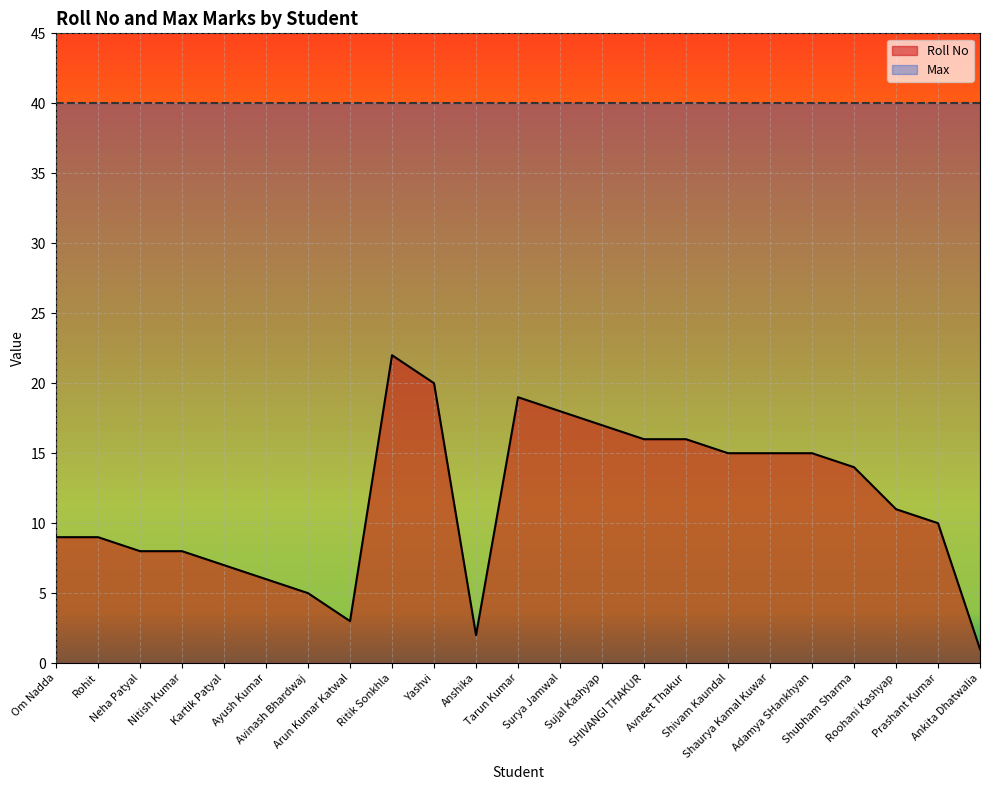

What is the label of the 5th point from the right?

Adamya SHankhyan